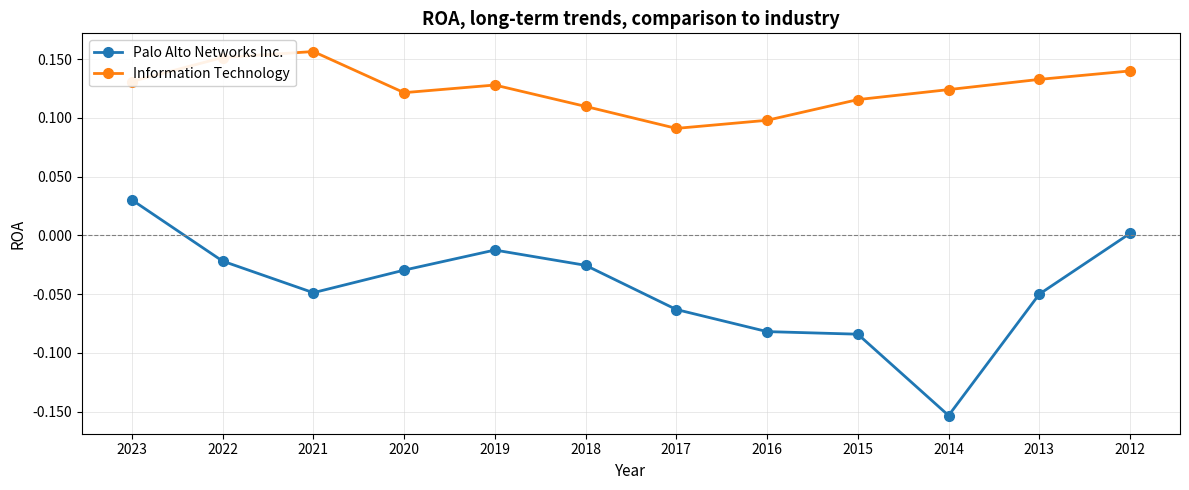

What is the sum of all Palo Alto Networks Inc. values?

-0.5